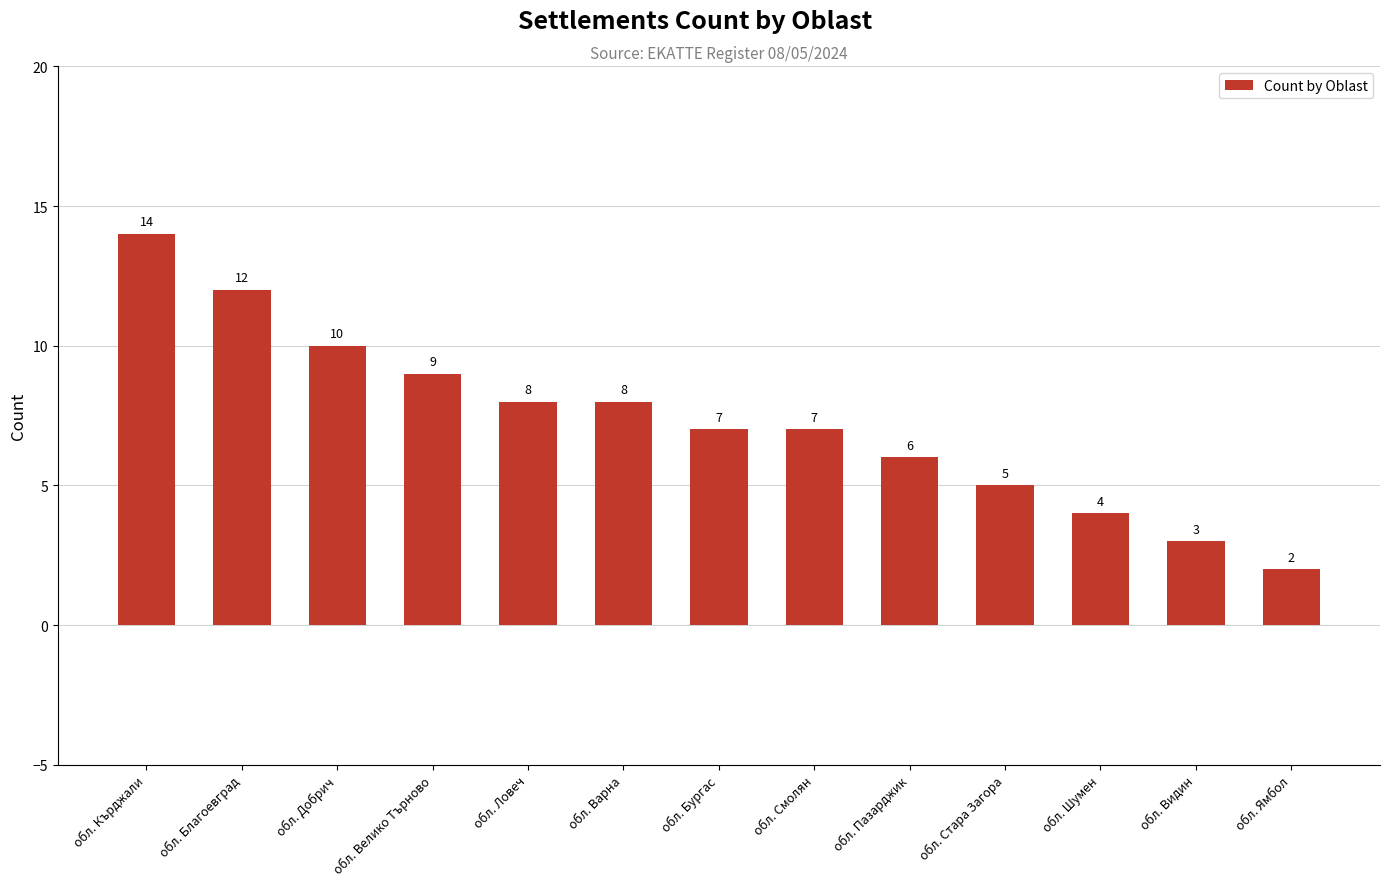

What is the difference between the maximum and minimum values?

12